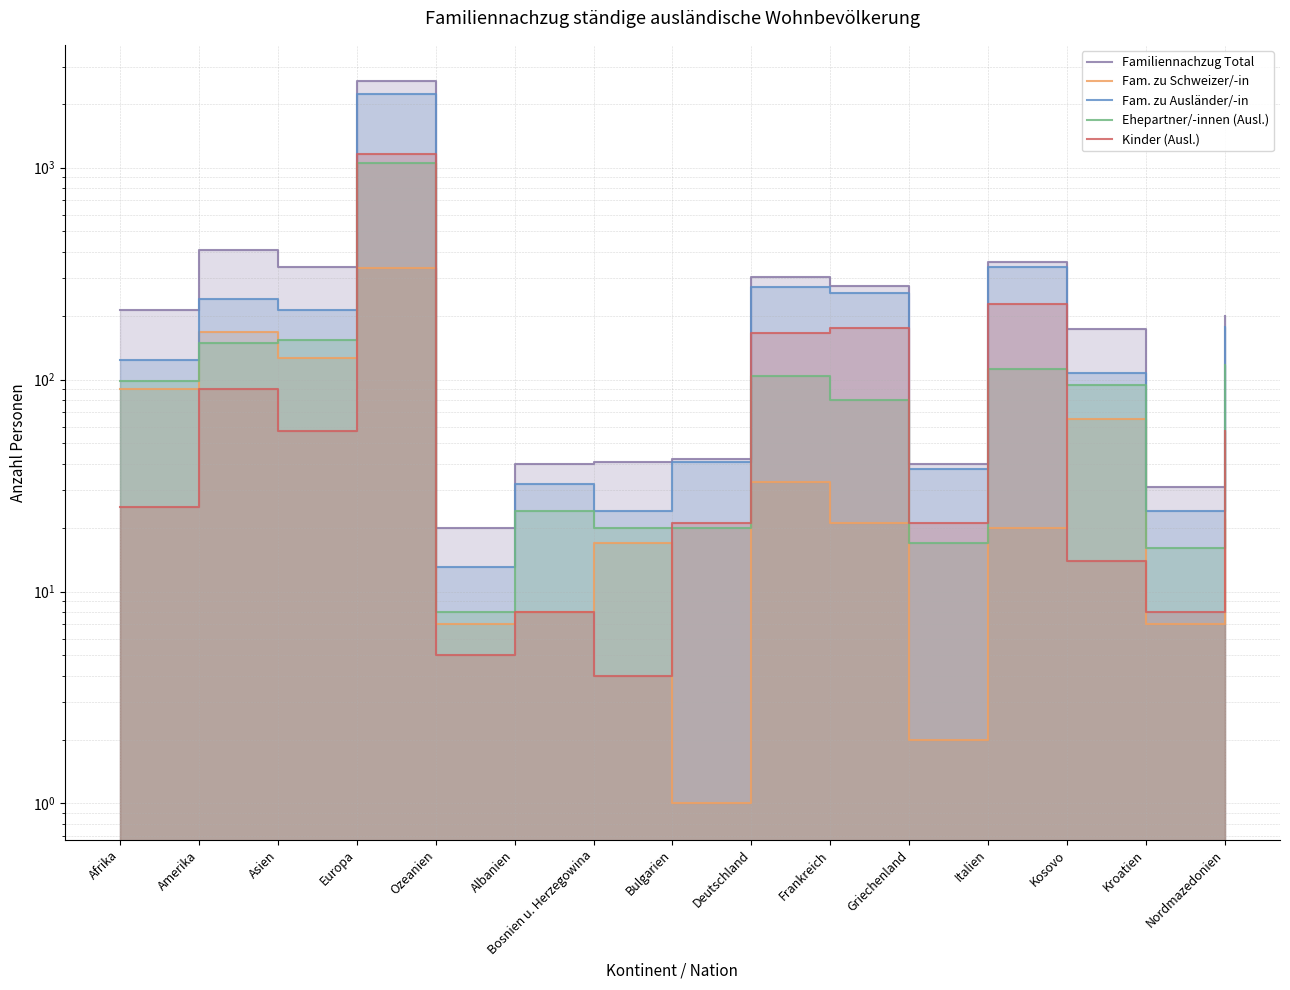

Which series has the largest total across all categories?

Familiennachzug Total